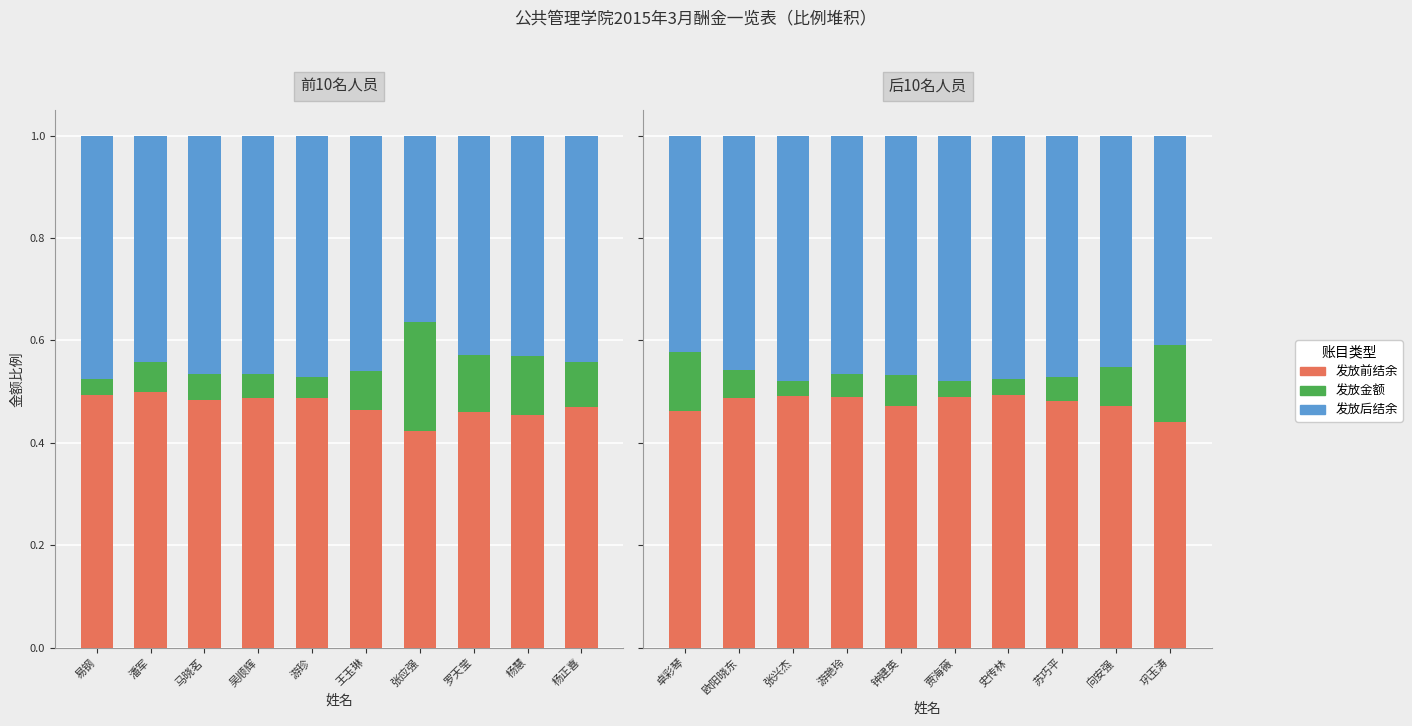

Is the value of 发放后结余 at 巩玉涛 greater than the value of 发放前结余 at 张兴杰?

No